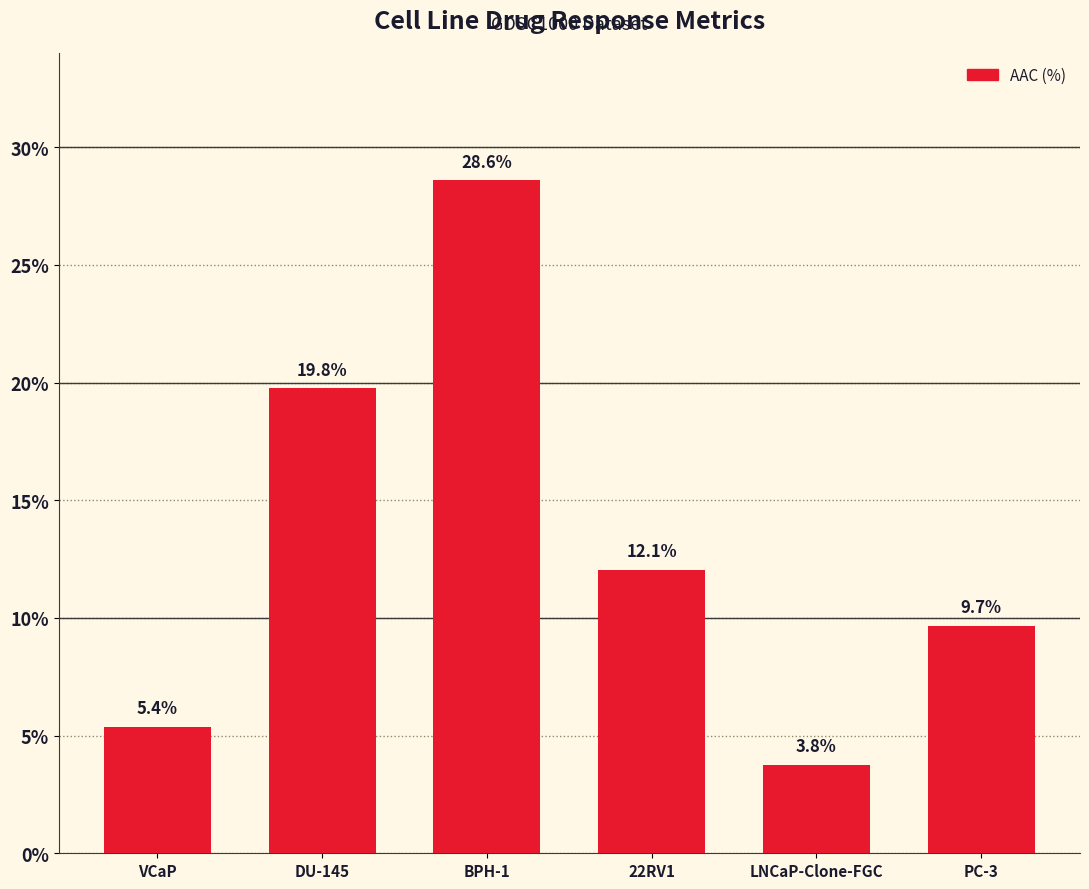

Reading right to left, list all the values displayed in this chart.

9.7	3.8	12.1	28.6	19.8	5.4